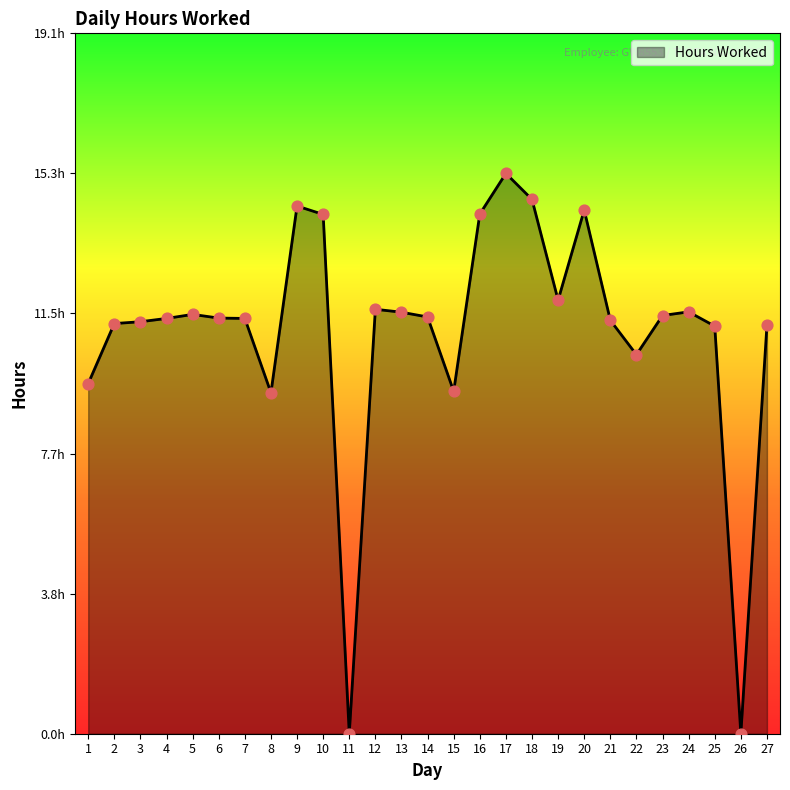

What is the ratio of the value at 14 to the value at 10?

0.8